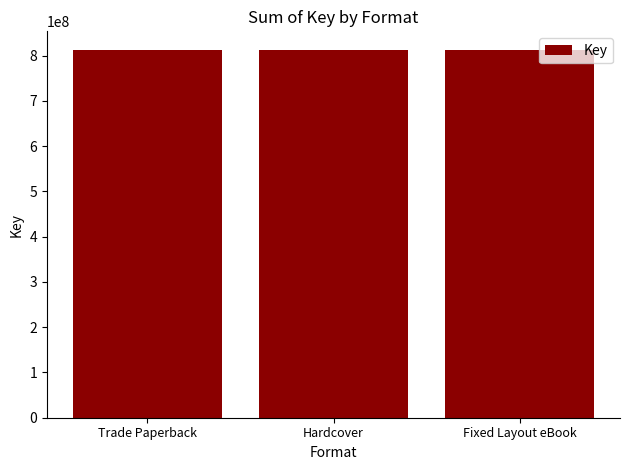

How many values exceed 204139760?

3